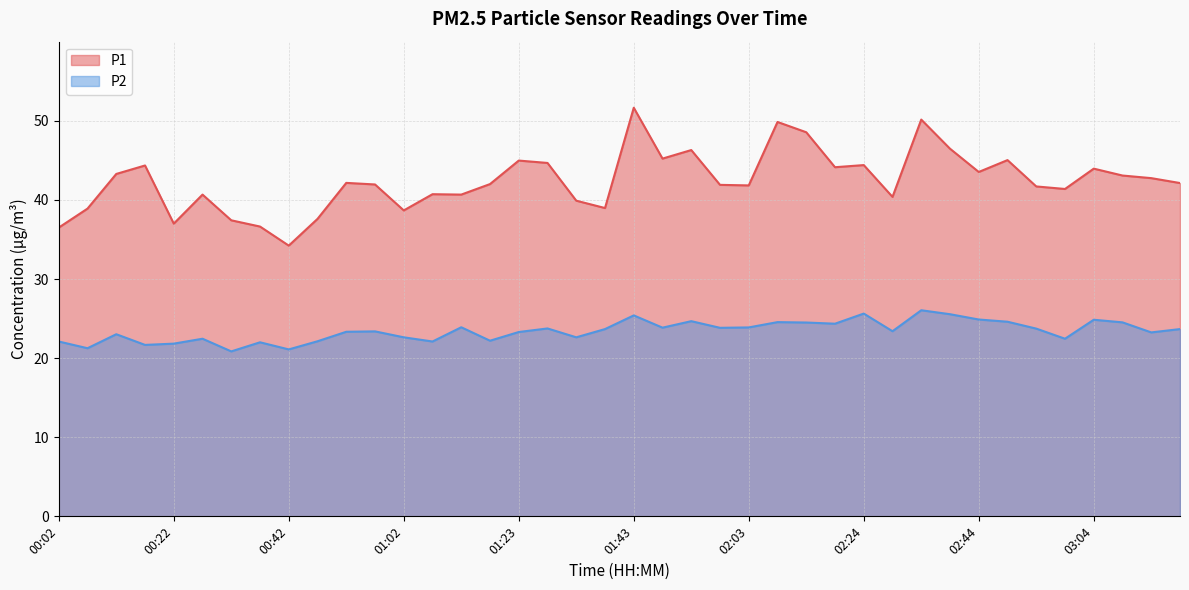

Is the value of P1 at 00:17 greater than the value of P2 at 01:48?

Yes